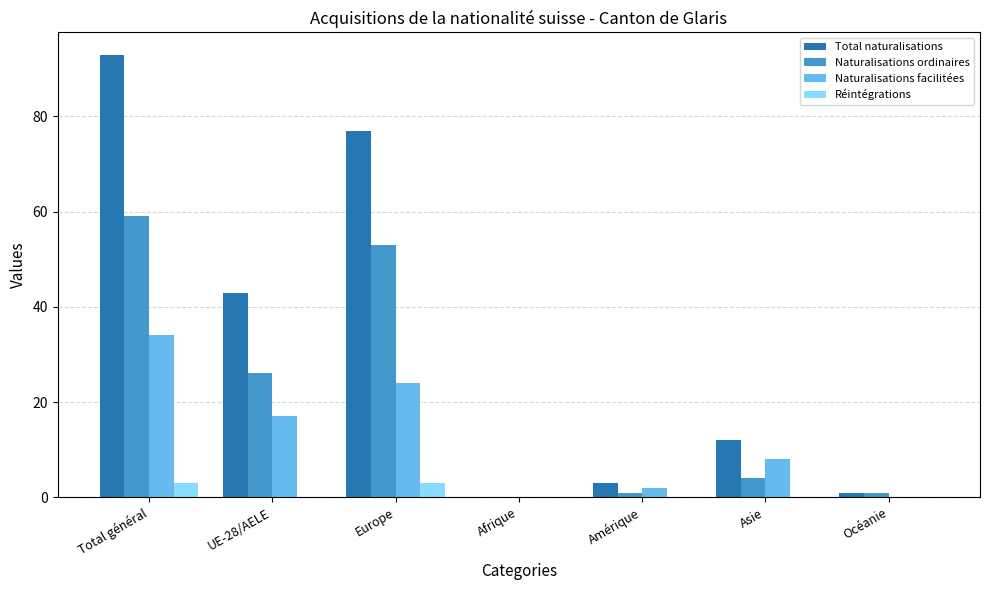

Between Europe and Asie, which series saw the biggest shift?

Total naturalisations